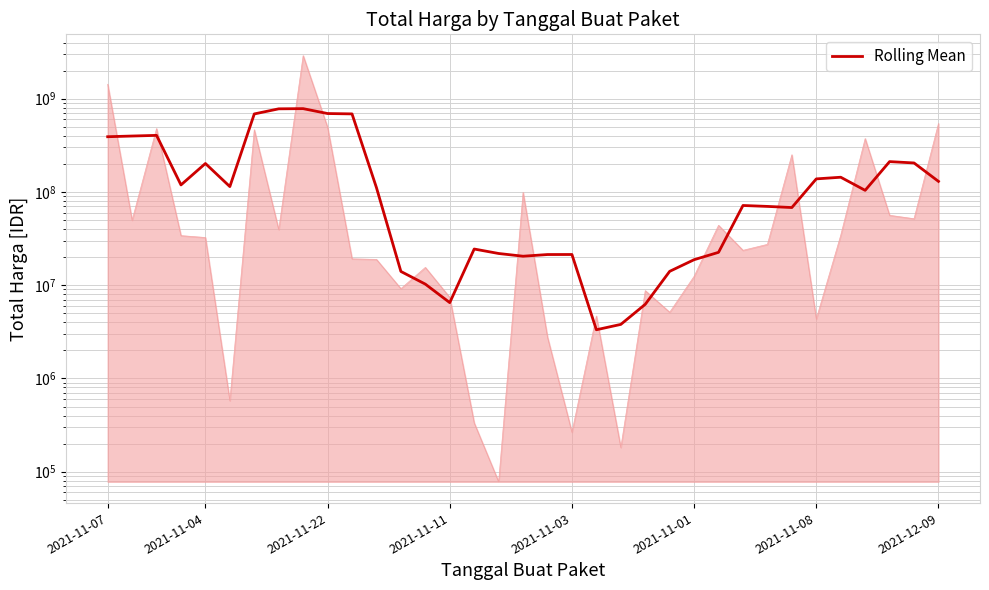

How many values are below 103959960?

17